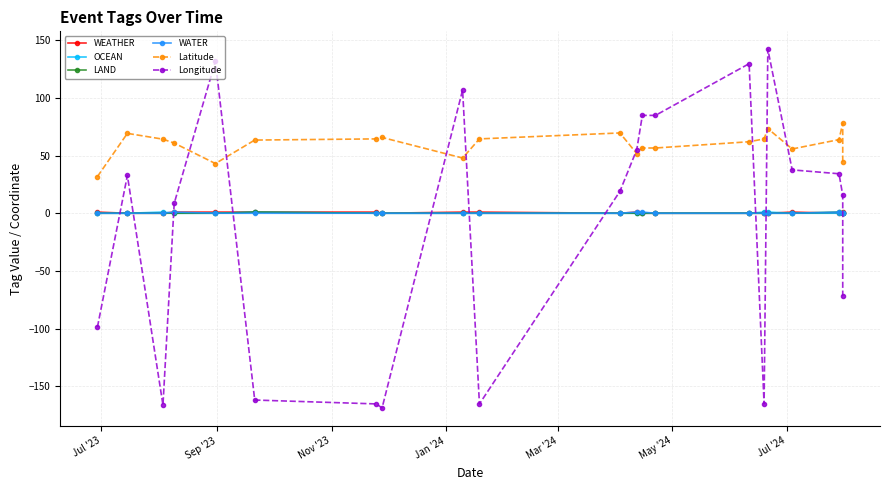

What are all the series names shown in the legend?

WEATHER, OCEAN, LAND, WATER, Latitude, Longitude